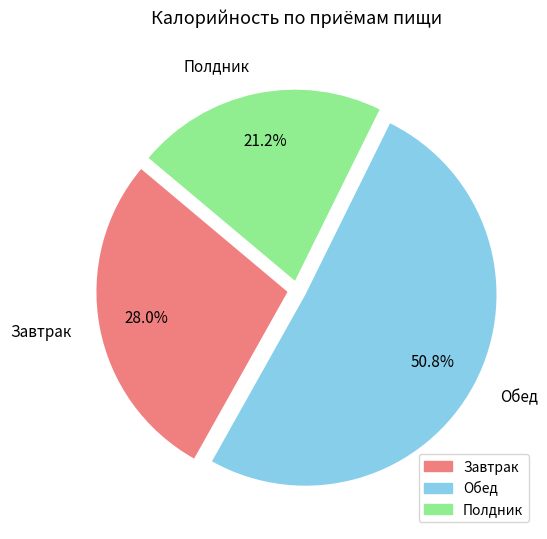

The Обед slice represents 51% of the pie. True or false?

True